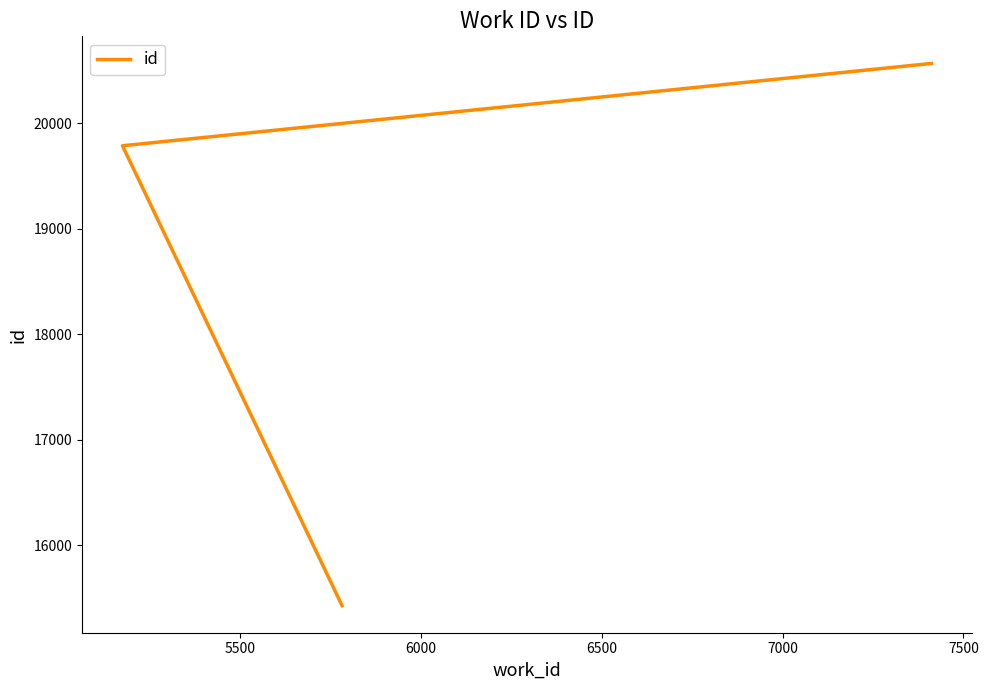

How many data points are less than 19786?

1